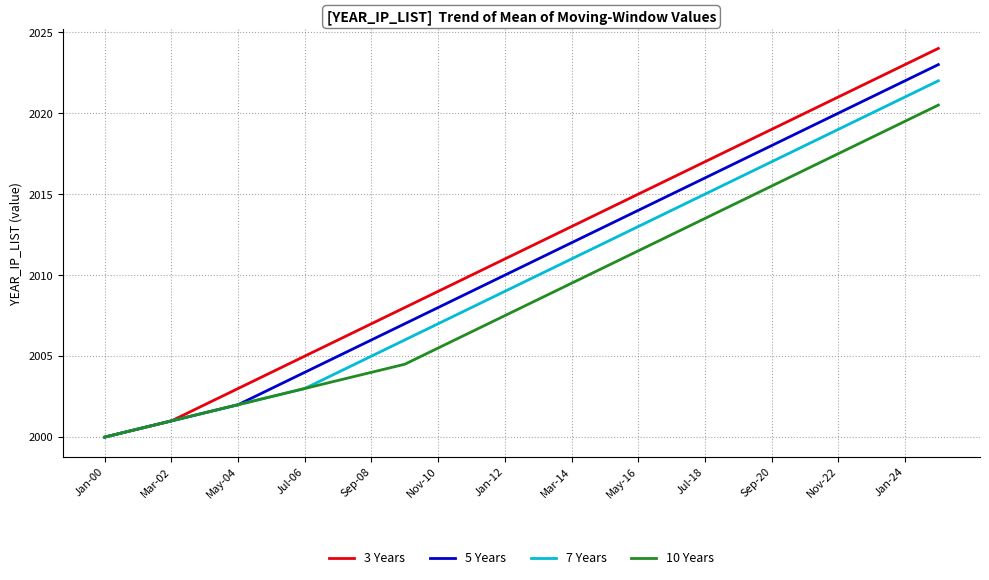

What are all the series names shown in the legend?

3 Years, 5 Years, 7 Years, 10 Years